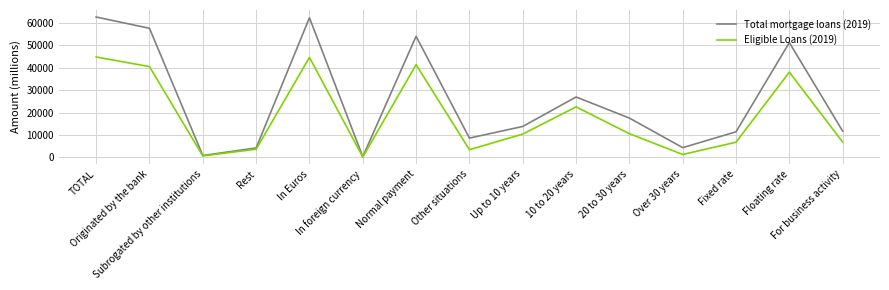

Which series has the largest range (max minus min)?

Total mortgage loans (2019)